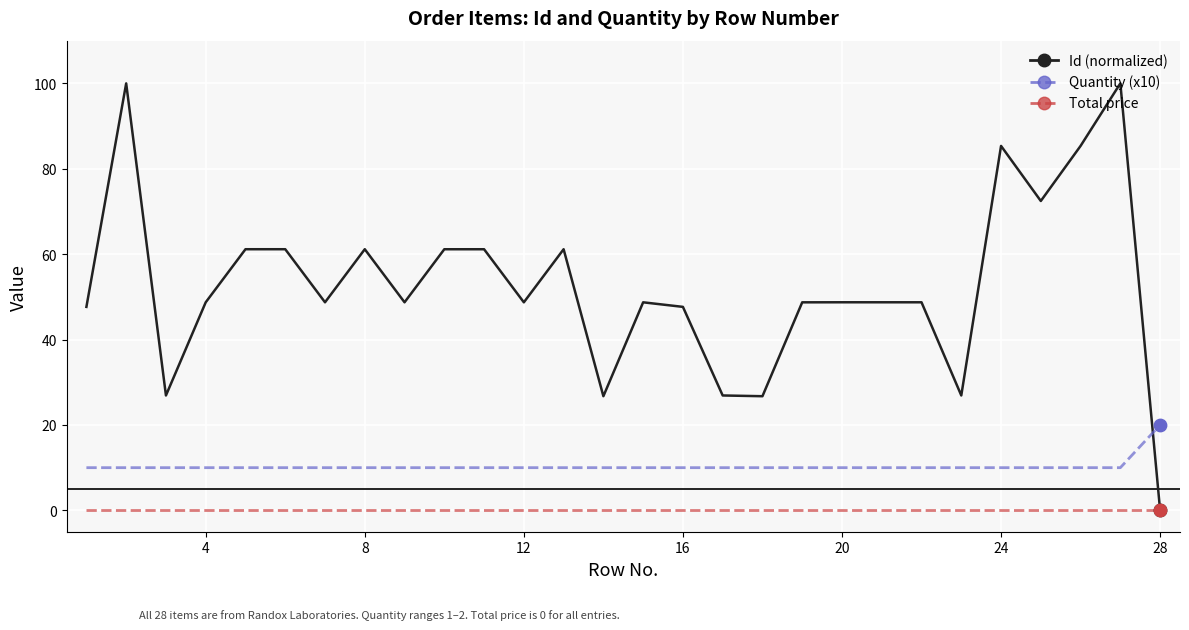

Which series has the largest total across all categories?

Id (normalized)